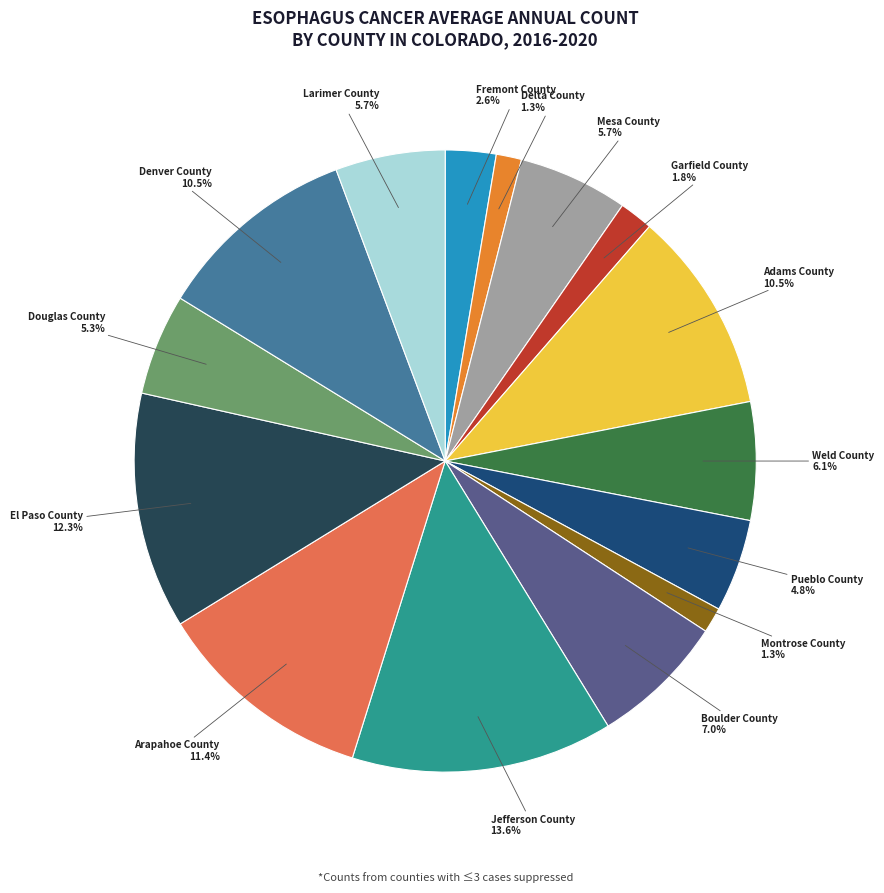

Is there any slice that represents more than half of the pie?

No